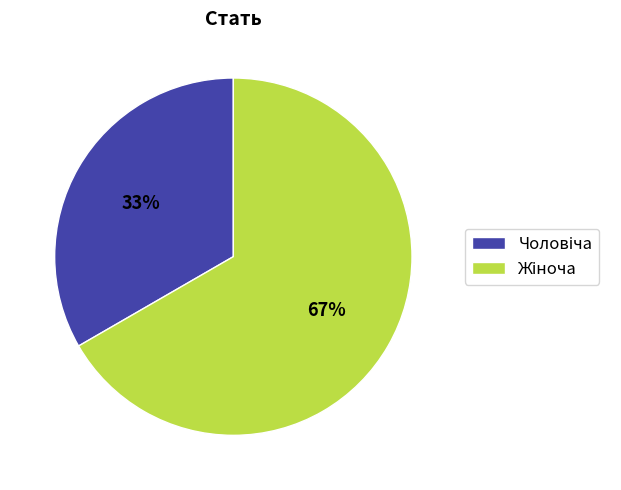

To the nearest percent, what is the average slice percentage?

50%